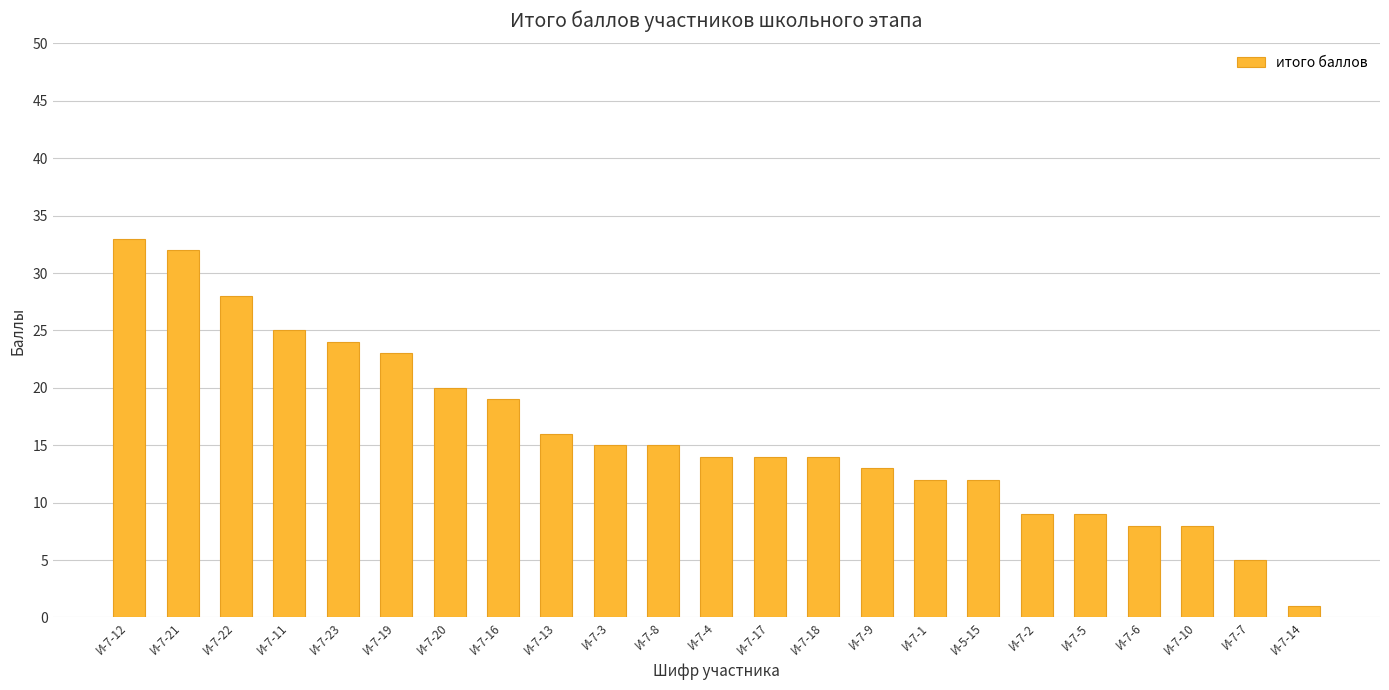

Count the number of categories in the chart.

23